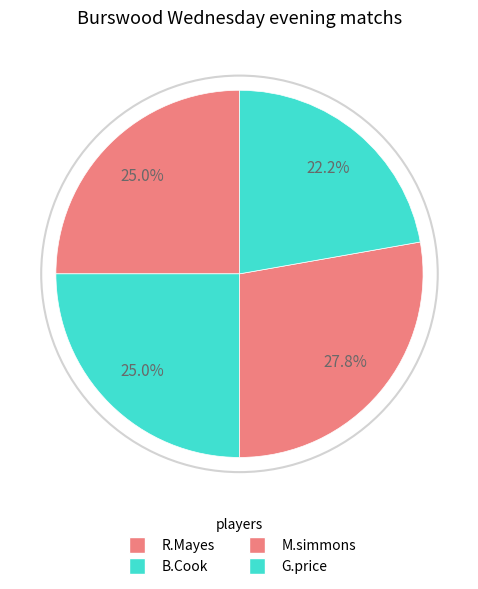

Count the number of slices in the pie.

4